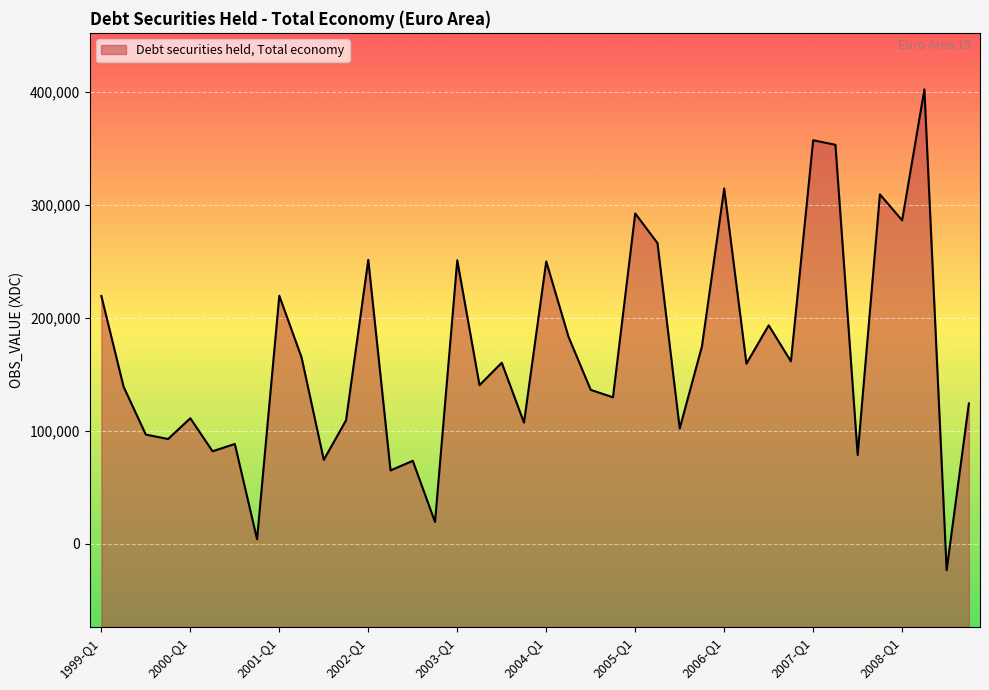

At which category does the data reach its first local valley?

1999-Q4